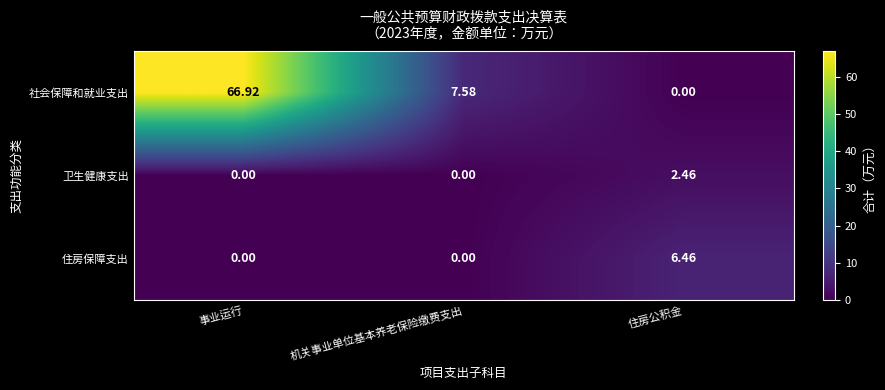

What is the spread (max minus min) of values at 机关事业单位基本养老保险缴费支出?

7.6